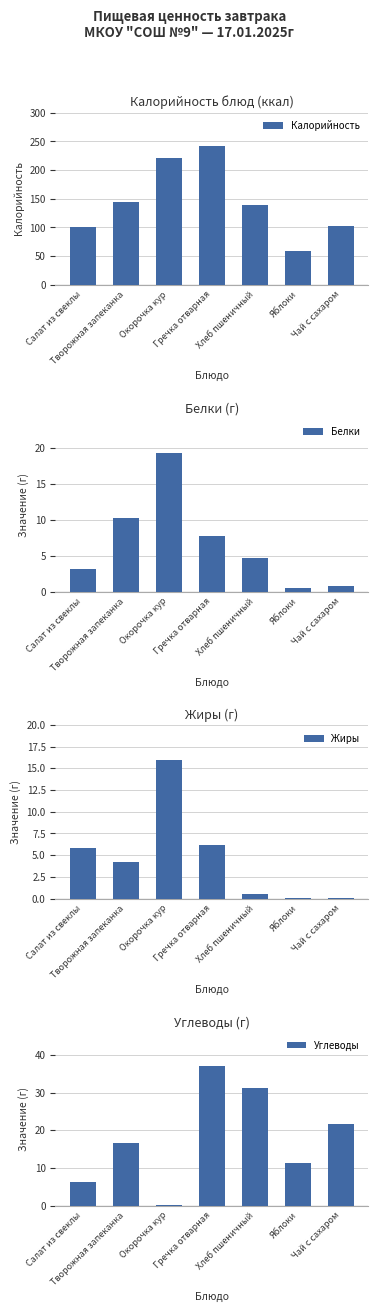

What is the difference between the Белки values at Хлеб пшеничный and Яблоки?

4.3